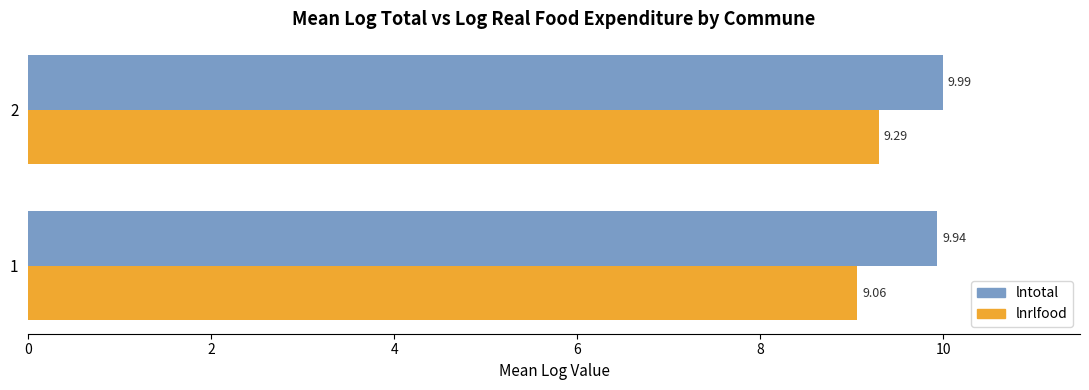

What is the average value of the lntotal series?

10.0